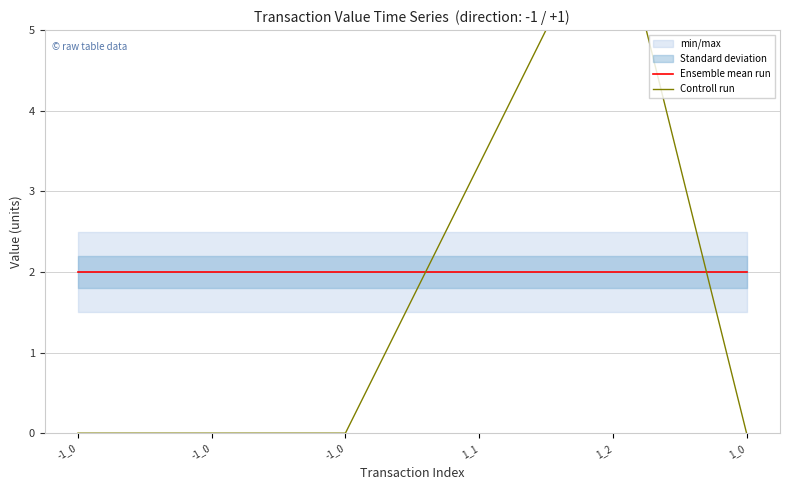

Is the value of Controll run at -1_0 greater than the value of Ensemble mean run at -1_0?

No